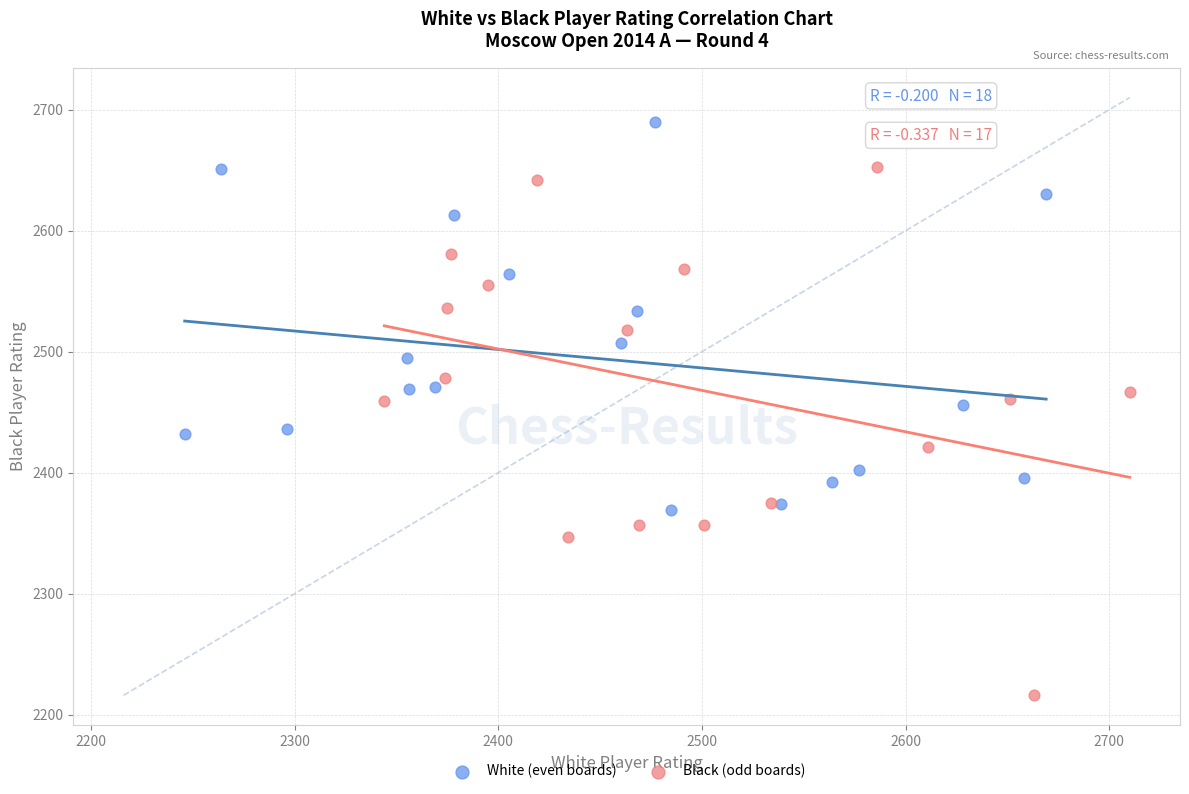

Which series contains the lowest Y value?

Black (odd boards)